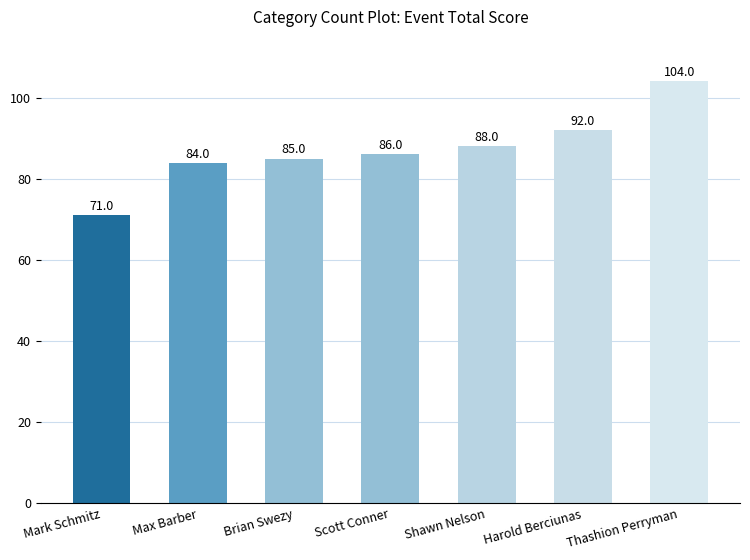

Is it true that the value at Scott Conner is 86?

True